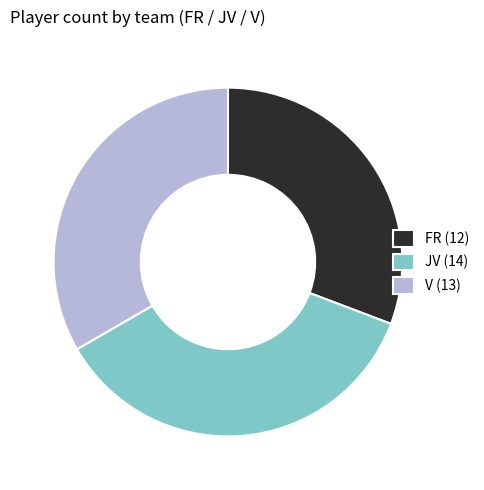

How many segments does this pie chart have?

3